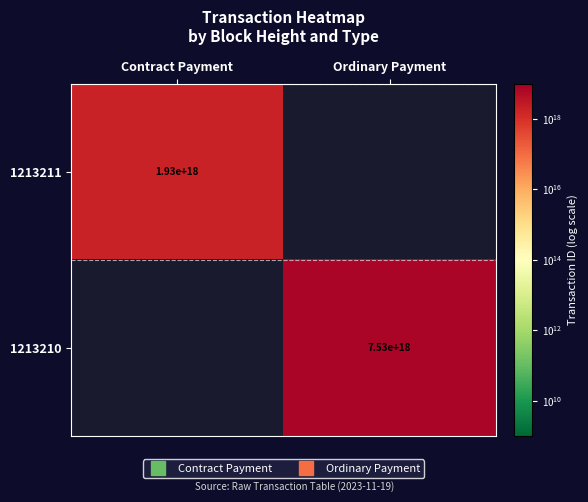

Rank the series by their maximum value, from lowest to highest.

1213211, 1213210